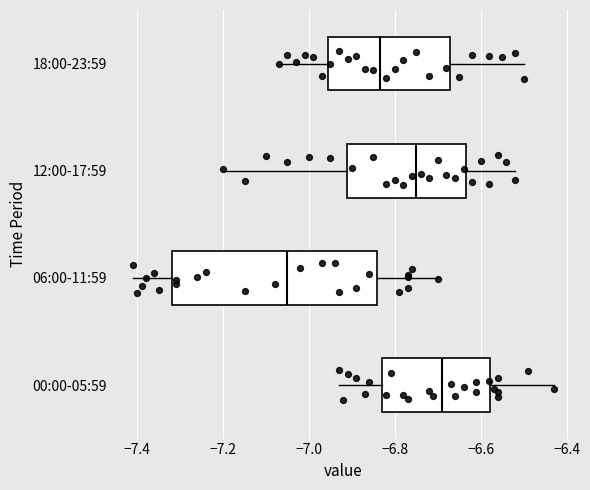

Reading bottom to top, transcribe this box plot: for each box, give where its median line is, the range the box spans, and where its two whiskers end, as read against the x-axis. The values are not printed on the chart, so give them approximately, as read against the axis.

00:00-05:59: median -6.68, box -6.82 to -6.58, whiskers -6.92 to -6.42
06:00-11:59: median -7.04, box -7.32 to -6.84, whiskers -7.40 to -6.70
12:00-17:59: median -6.74, box -6.92 to -6.64, whiskers -7.20 to -6.52
18:00-23:59: median -6.84, box -6.96 to -6.68, whiskers -7.06 to -6.50